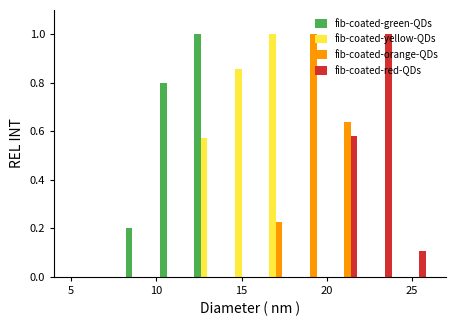

Reading left to right, list every range on the x-axis with the height of the bar of each series over it. The values are not printed on the chart, so give them approximately, as read against the axis.

8 to 10: fib-coated-green-QDs=0.20	fib-coated-yellow-QDs=0	fib-coated-orange-QDs=0	fib-coated-red-QDs=0
10 to 12: fib-coated-green-QDs=0.80	fib-coated-yellow-QDs=0	fib-coated-orange-QDs=0	fib-coated-red-QDs=0
12 to 14: fib-coated-green-QDs=1.00	fib-coated-yellow-QDs=0.58	fib-coated-orange-QDs=0	fib-coated-red-QDs=0
14 to 16: fib-coated-green-QDs=0	fib-coated-yellow-QDs=0.86	fib-coated-orange-QDs=0	fib-coated-red-QDs=0
16 to 18: fib-coated-green-QDs=0	fib-coated-yellow-QDs=1.00	fib-coated-orange-QDs=0.22	fib-coated-red-QDs=0
18 to 20: fib-coated-green-QDs=0	fib-coated-yellow-QDs=0	fib-coated-orange-QDs=1.00	fib-coated-red-QDs=0
20 to 22: fib-coated-green-QDs=0	fib-coated-yellow-QDs=0	fib-coated-orange-QDs=0.64	fib-coated-red-QDs=0.58
22 to 24: fib-coated-green-QDs=0	fib-coated-yellow-QDs=0	fib-coated-orange-QDs=0	fib-coated-red-QDs=1.00
24 to 26: fib-coated-green-QDs=0	fib-coated-yellow-QDs=0	fib-coated-orange-QDs=0	fib-coated-red-QDs=0.10